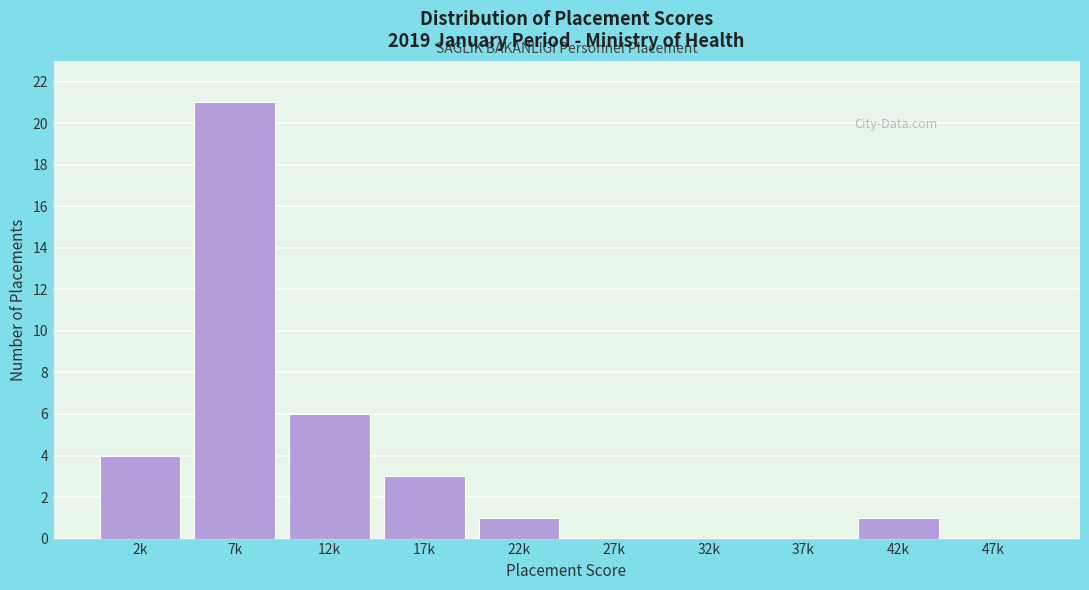

Reading left to right, list all the values displayed in this chart.

2k=4	7k=21	12k=6	17k=3	22k=1	27k=0	32k=0	37k=0	42k=1	47k=0